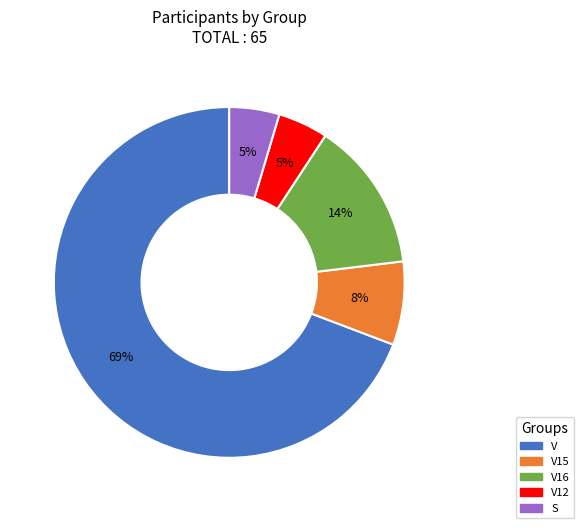

Is there a majority slice in this chart?

Yes